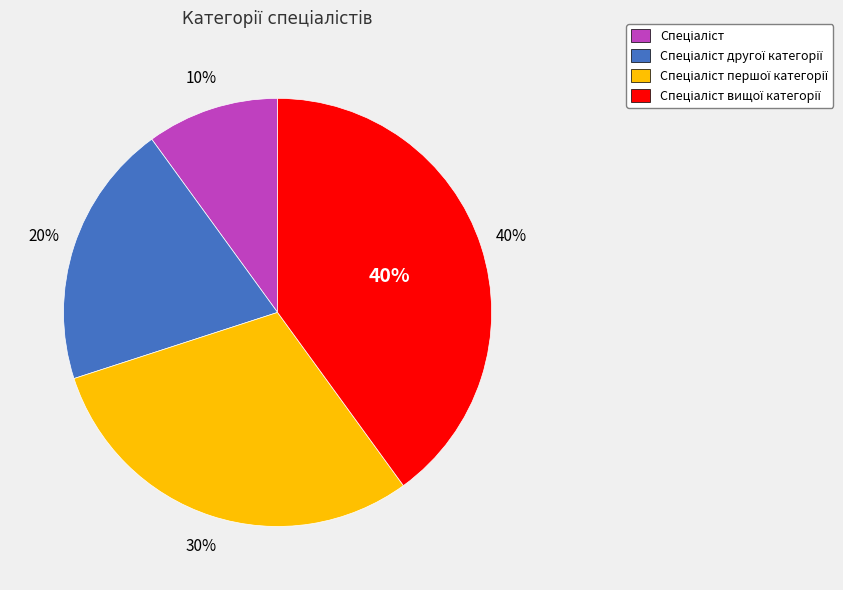

What is the ratio of the value at Спеціаліст вищої категорії to the value at Спеціаліст?

4.0